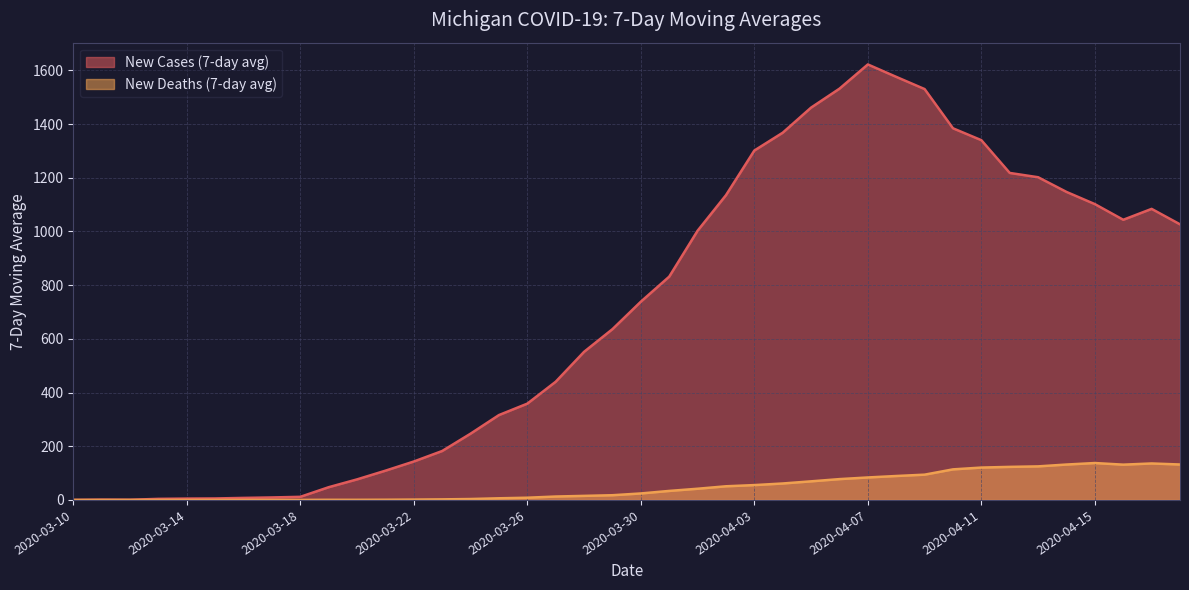

True or false: New Cases (7-day avg) and New Deaths (7-day avg) cross at least once.

False